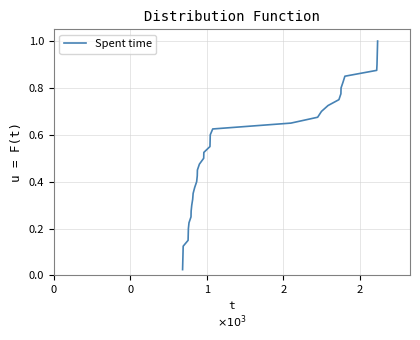

Does the chart have visible grid lines?

Yes